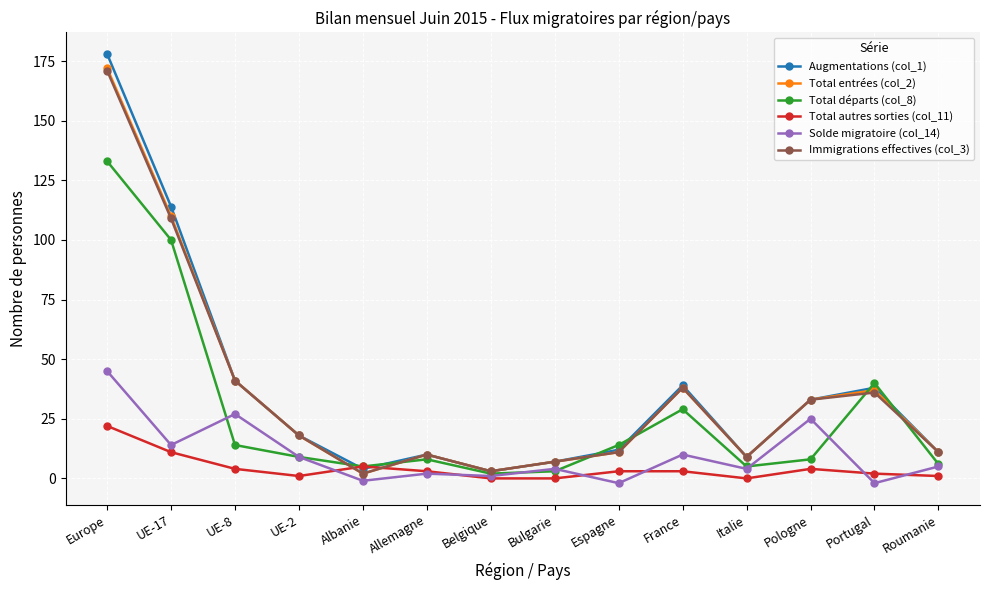

Where is the first local maximum for Total départs (col_8)?

Allemagne